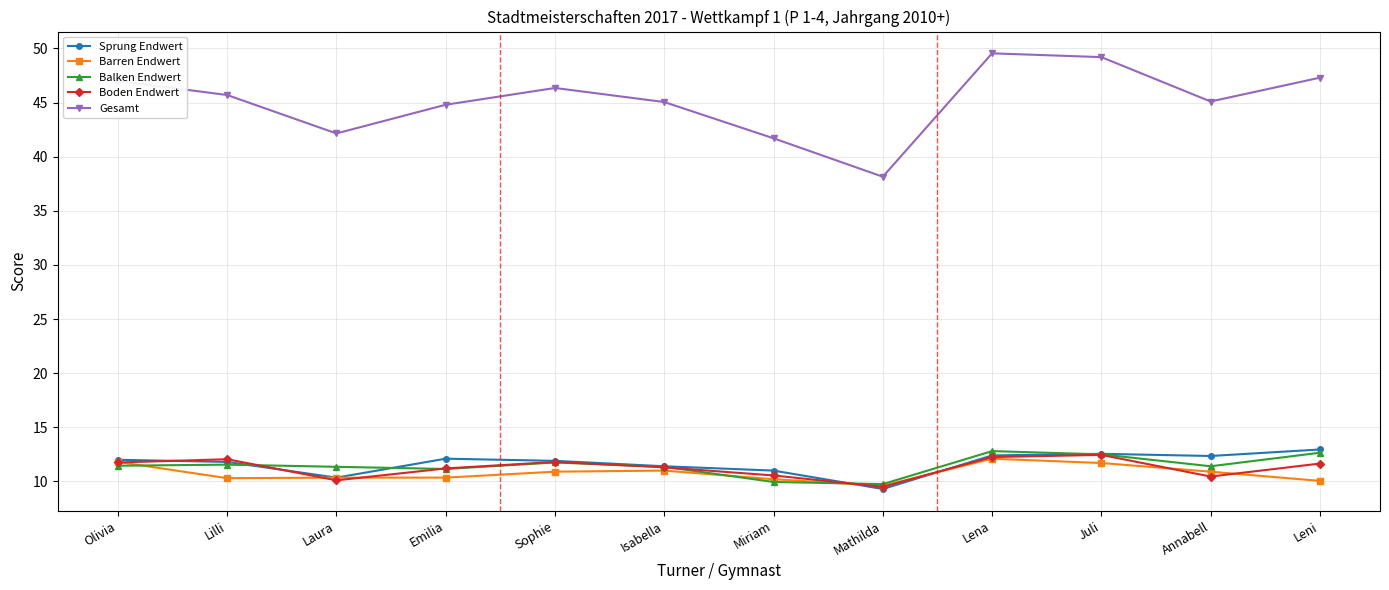

Between Laura and Juli, which series saw the biggest shift?

Gesamt